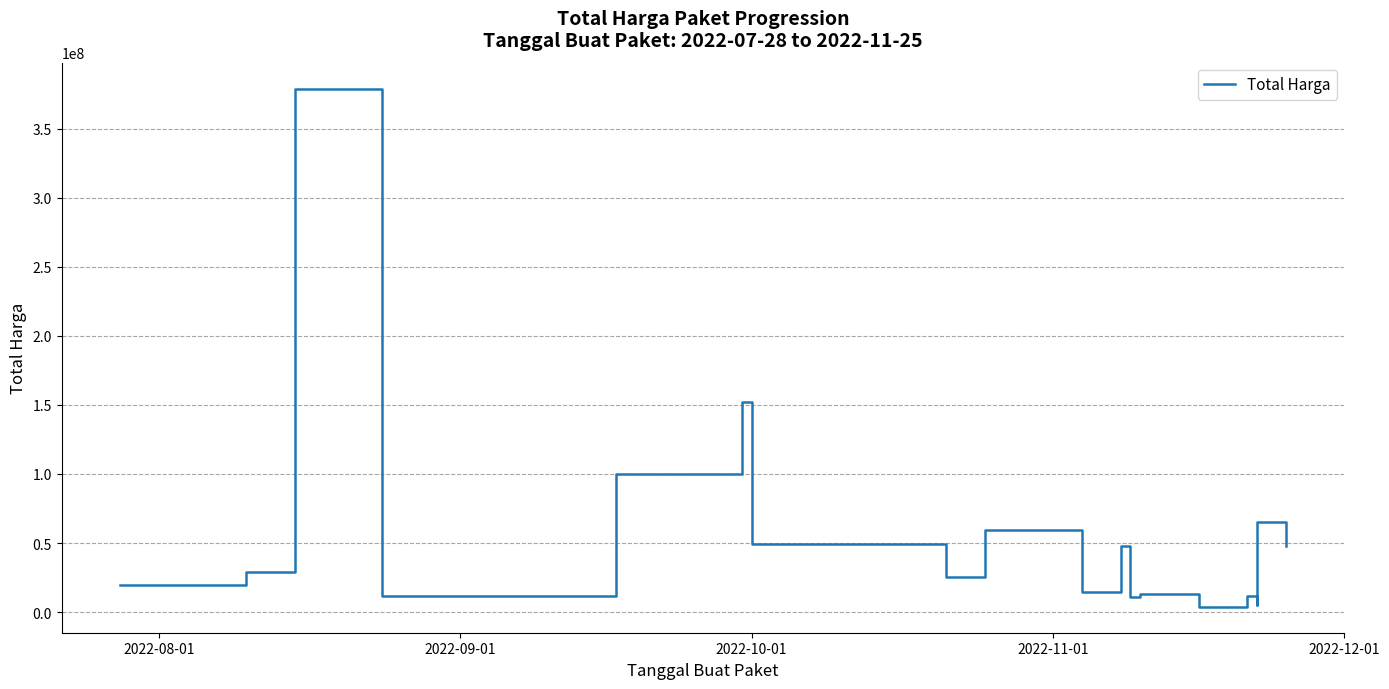

True or false: the data has more than 0 interior local peaks.

True